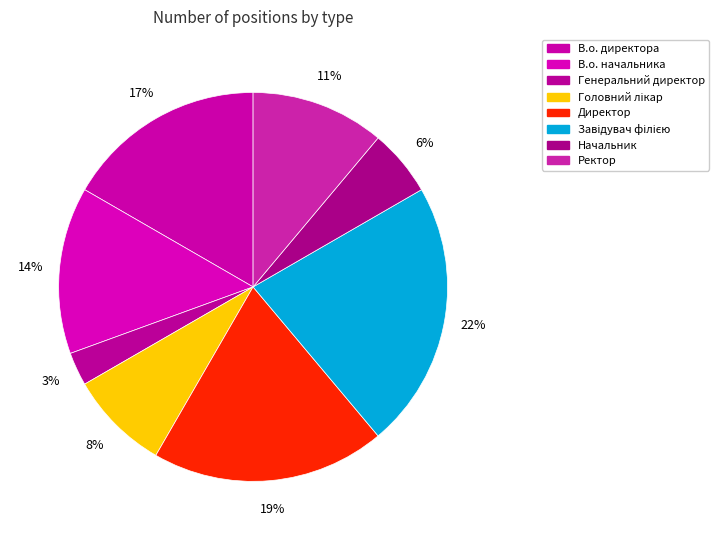

To the nearest percent, what portion does Головний лікар represent?

8%